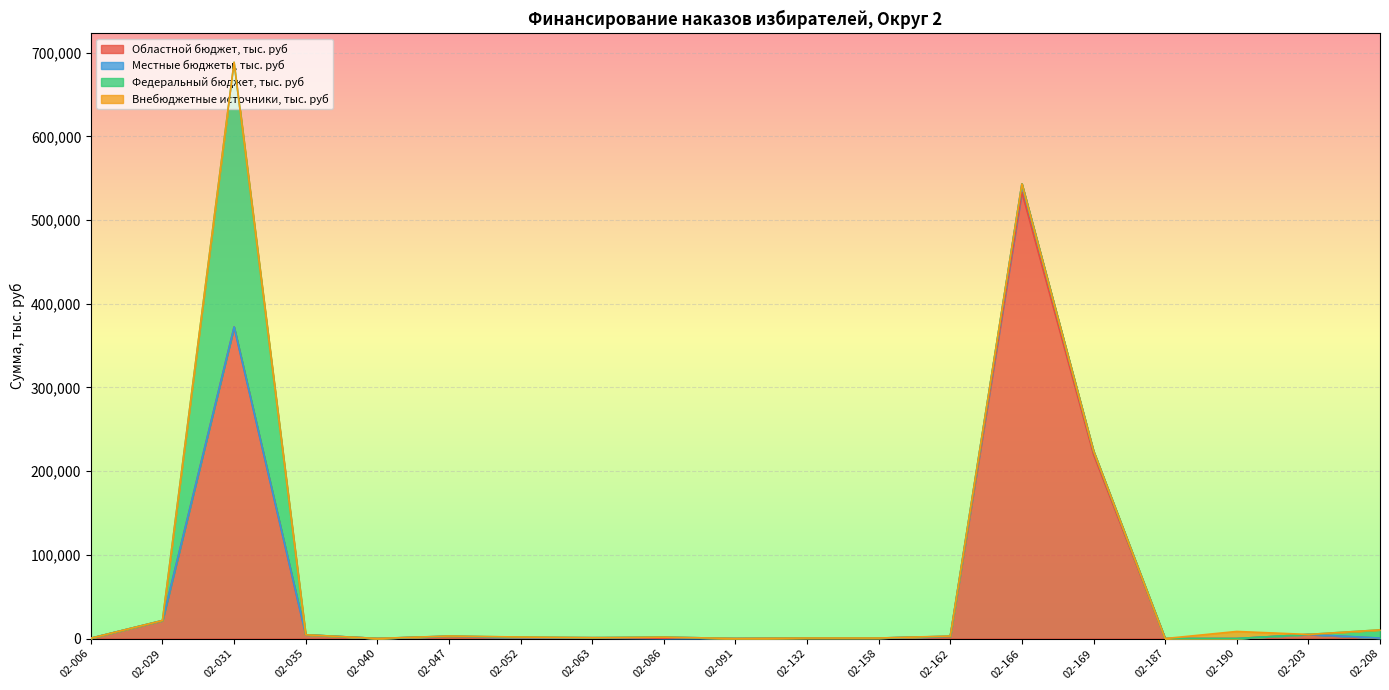

Is it true that Местные бюджеты, тыс. руб equals 6233.5 at 02-091?

False